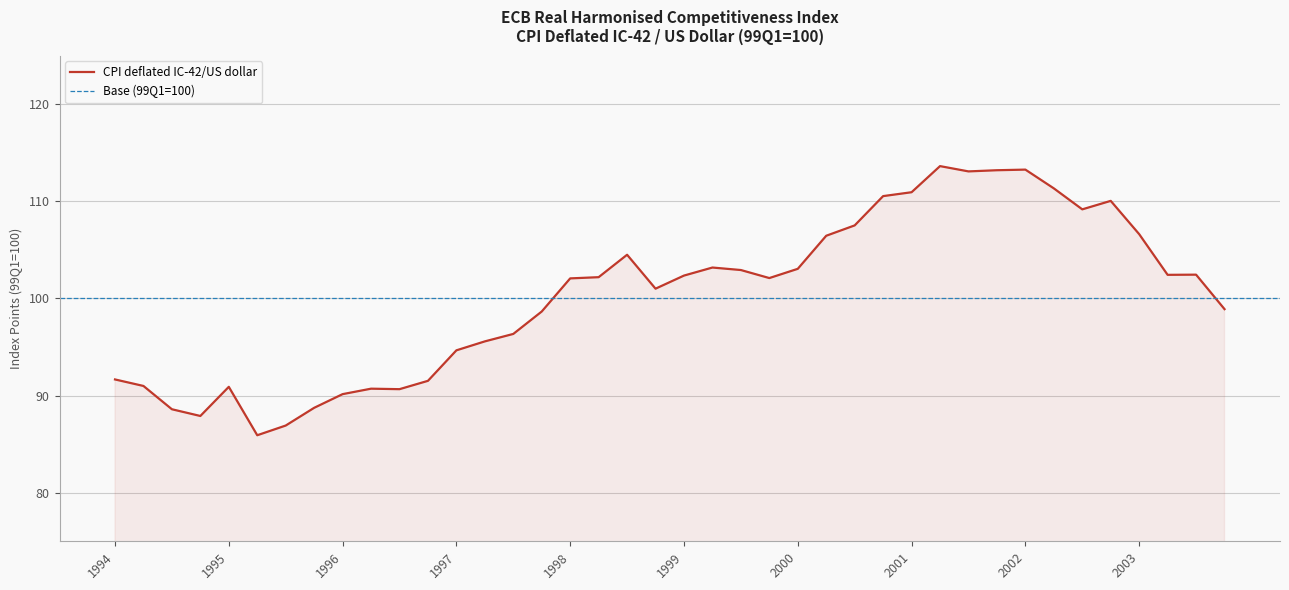

What is the greatest value displayed?

113.6